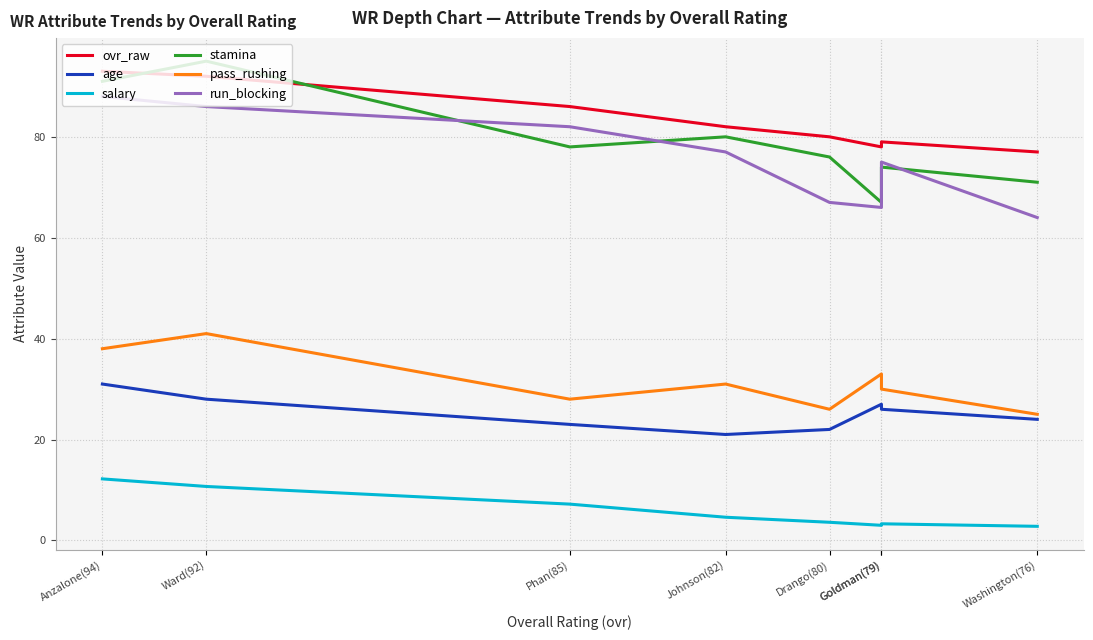

The value of stamina at Drango(80) is 76.0. True or false?

True